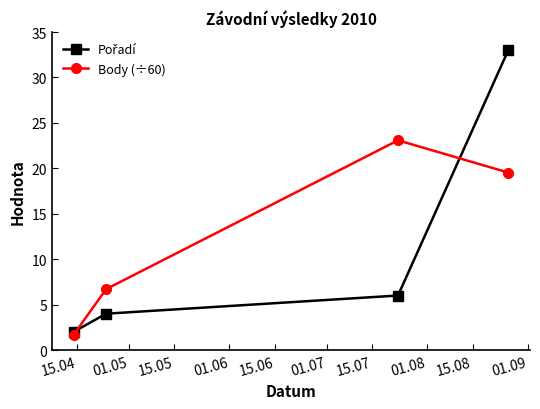

What is the minimum value shown in the chart?

1.7